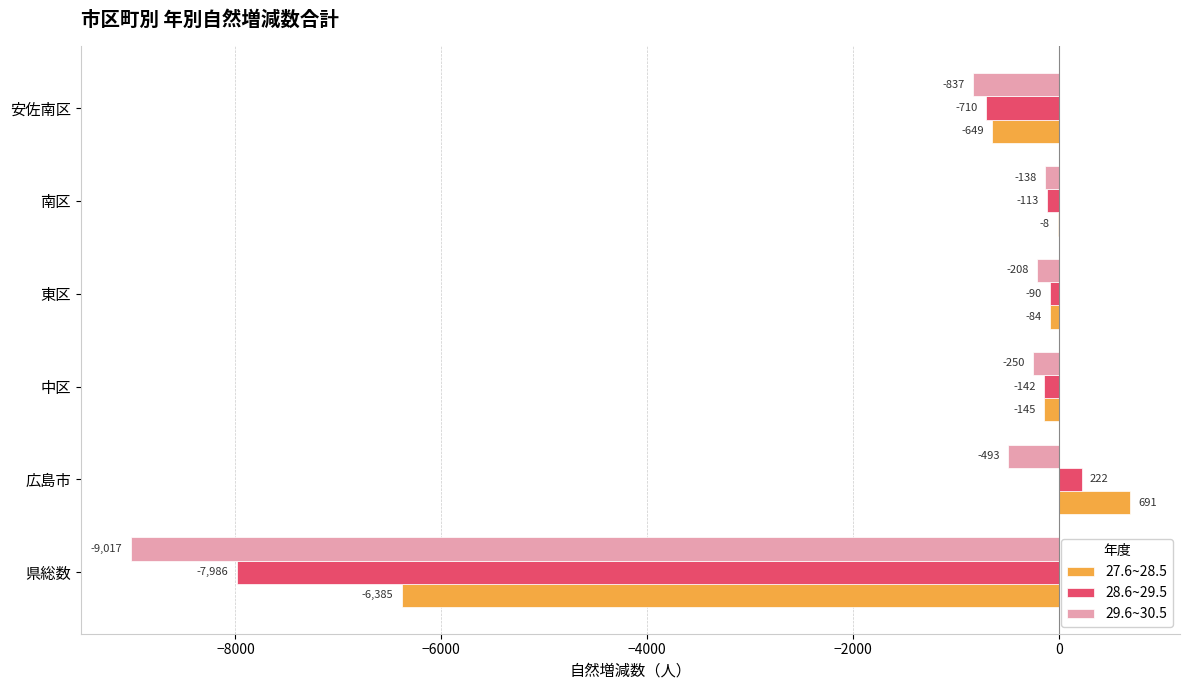

Which series changed the most between 県総数 and 東区?

29.6~30.5